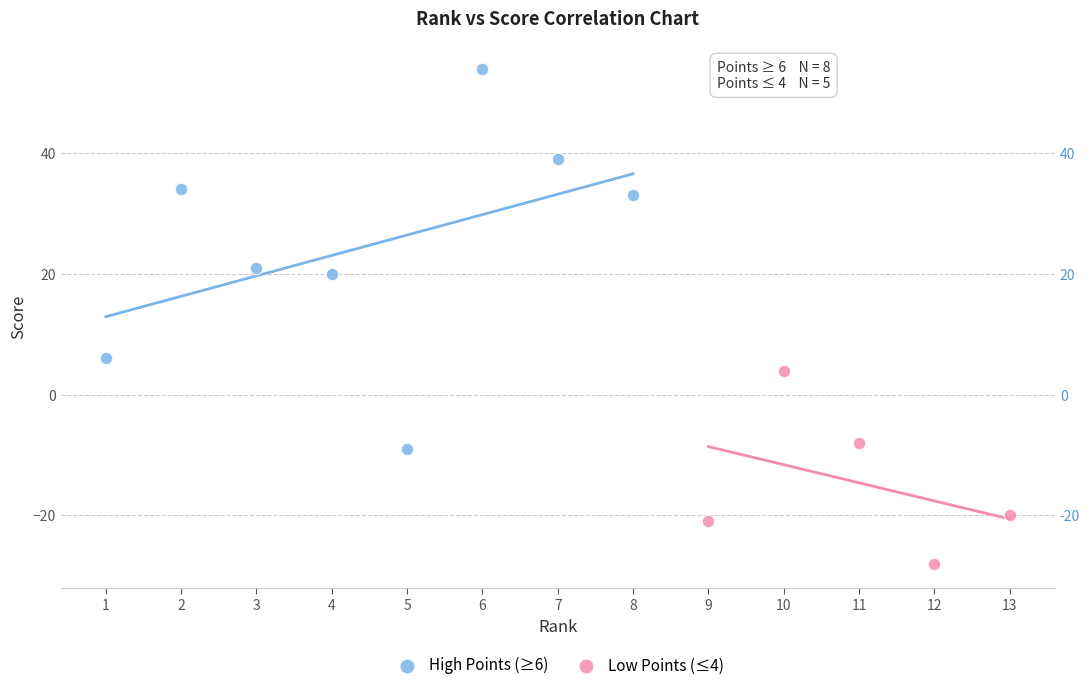

What are all the series names shown in the legend?

High Points (≥6), Low Points (≤4)